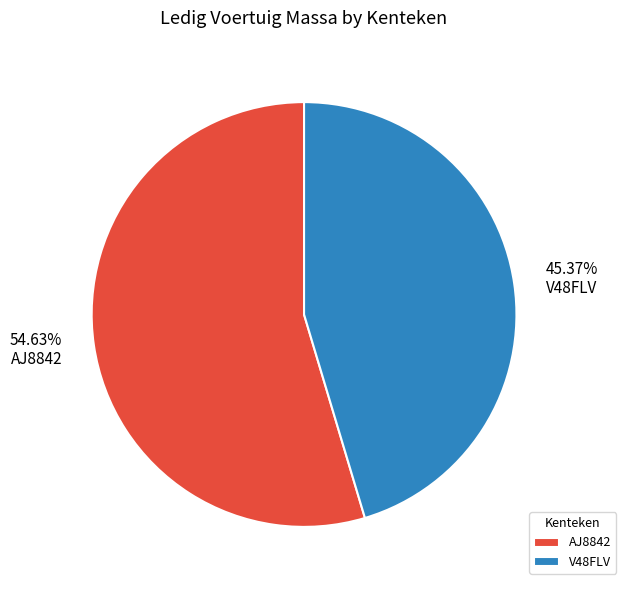

Which category has the biggest portion of the pie?

AJ8842